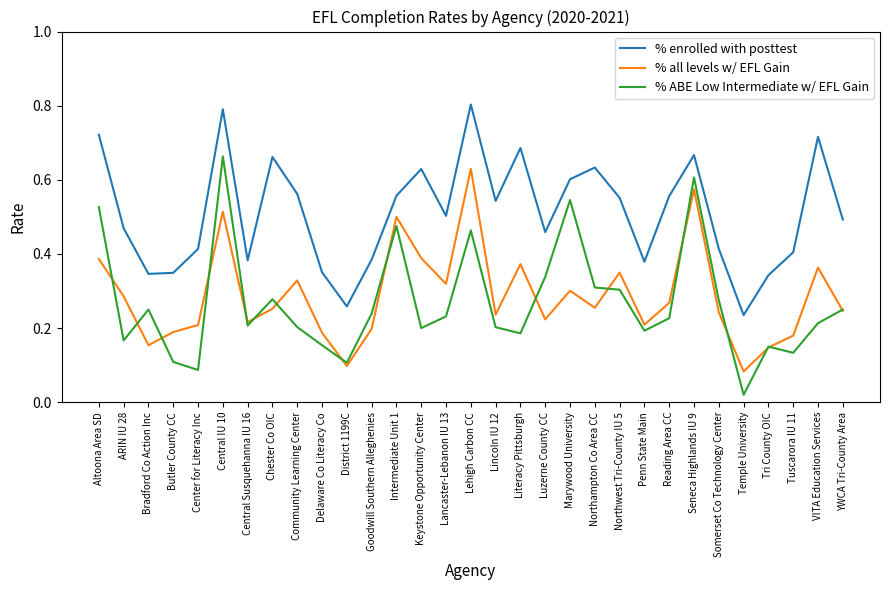

At which category does the chart reach its minimum across all series?

Temple University